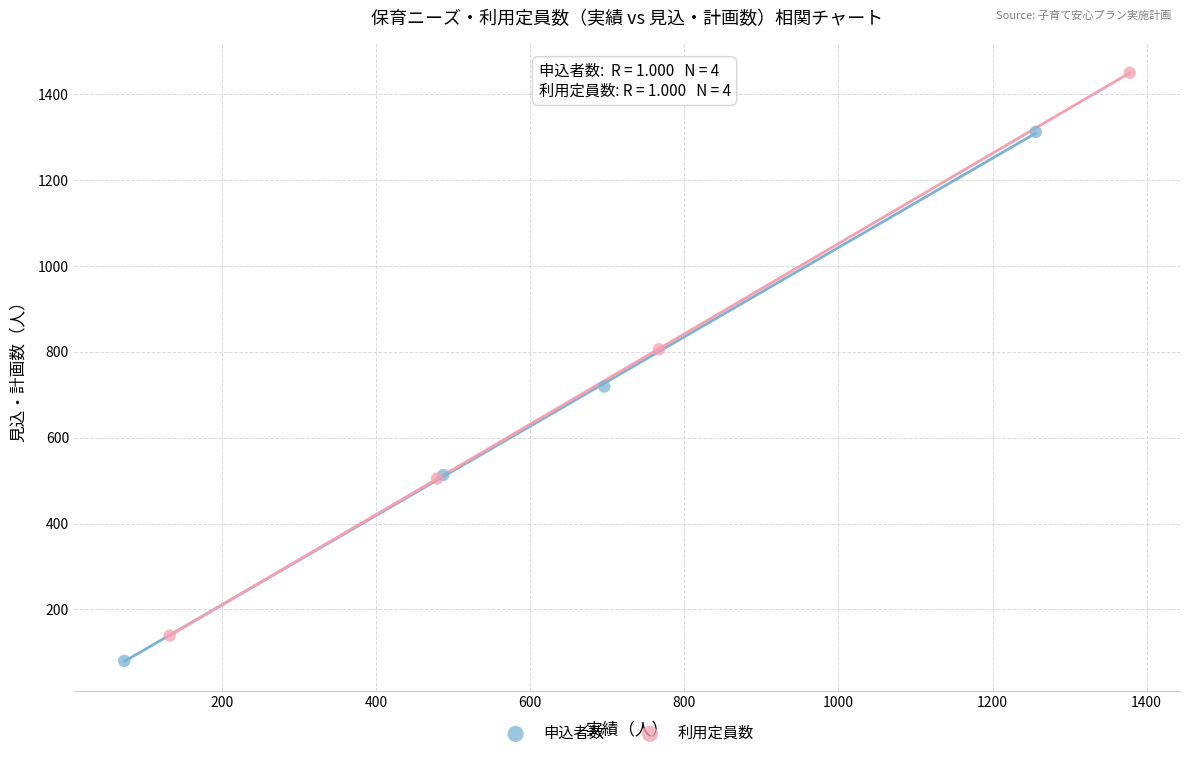

Which series contains the lowest Y value?

申込者数